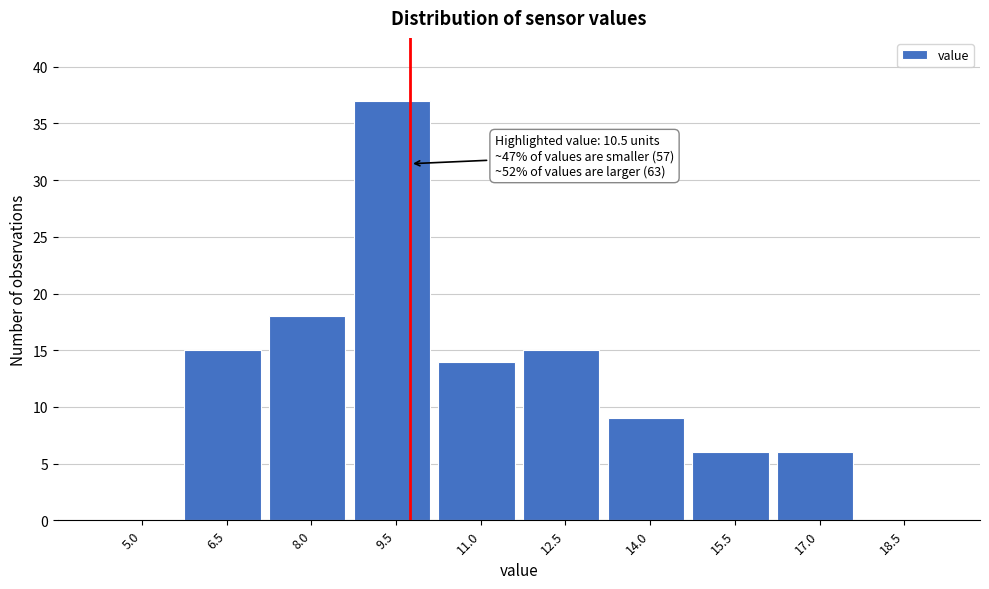

Reading left to right, list all the values displayed in this chart.

5.0=0	6.5=15	8.0=18	9.5=37	11.0=14	12.5=15	14.0=9	15.5=6	17.0=6	18.5=0